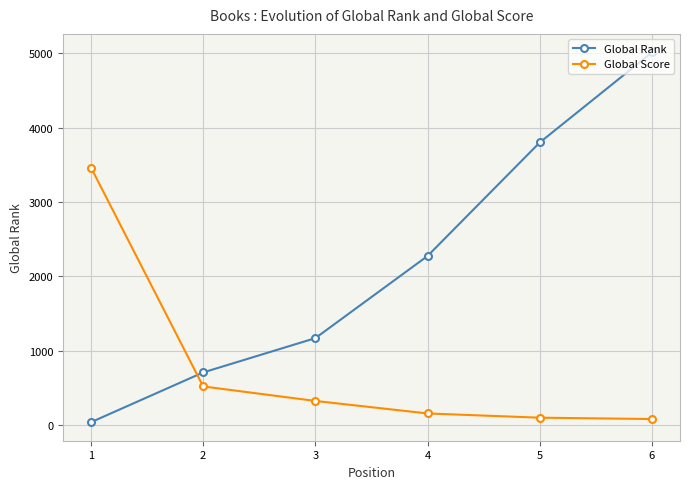

What is the minimum value shown in the chart?

41